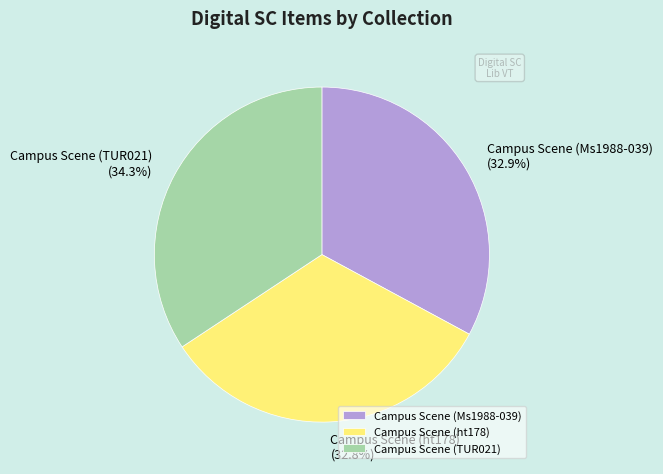

Which category has the biggest portion of the pie?

Campus Scene (TUR021)